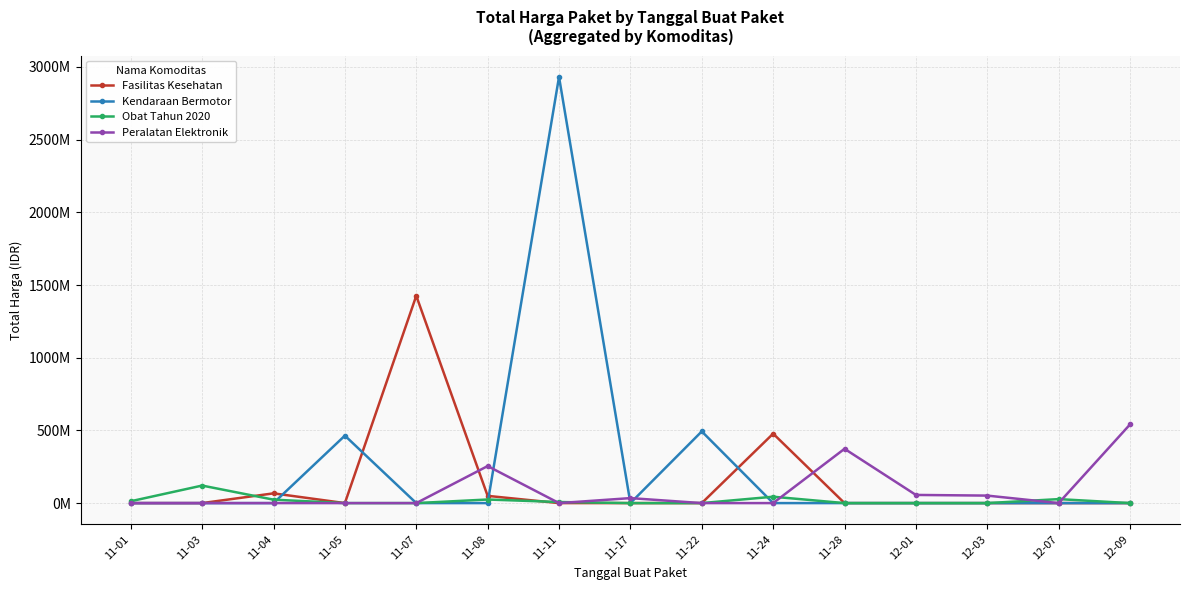

After their last crossing, which series has the higher values: Obat Tahun 2020 or Peralatan Elektronik?

Peralatan Elektronik